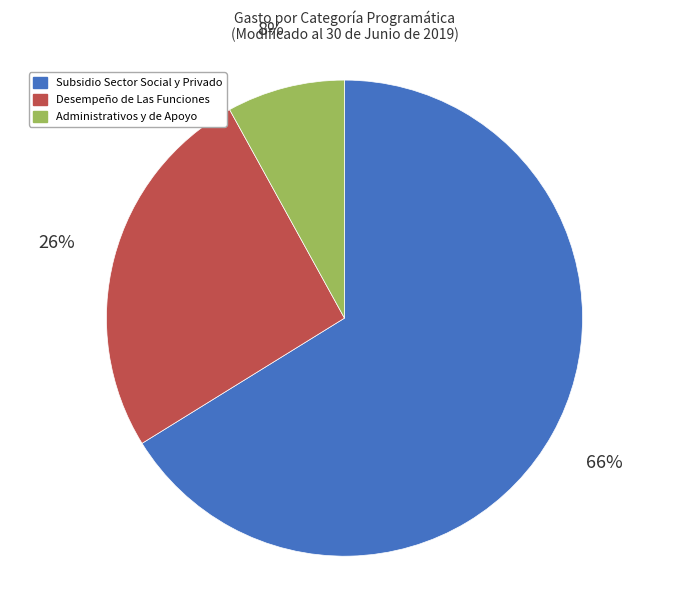

Between Subsidio Sector Social y Privado and Desempeño de Las Funciones, which is larger?

Subsidio Sector Social y Privado